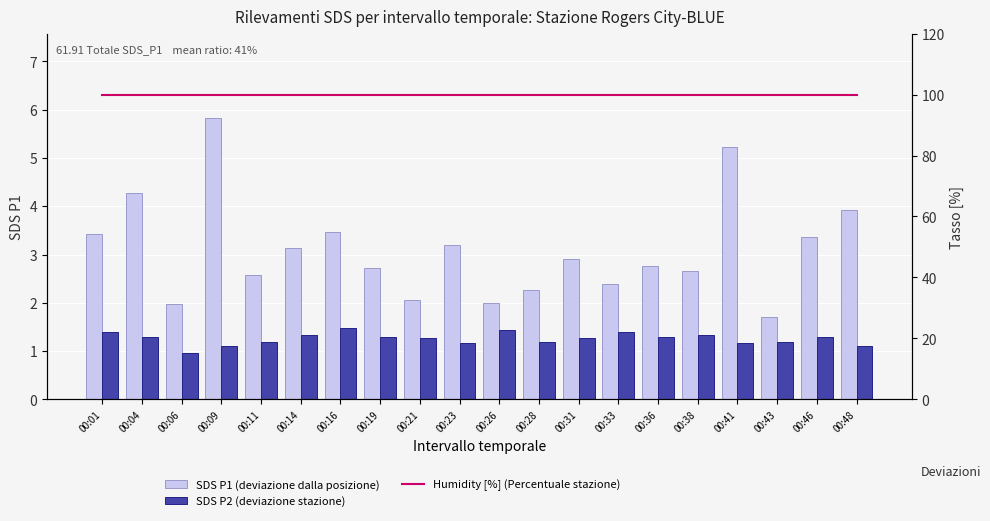

How many data points in SDS P1 (deviazione dalla posizione) are less than 2?

2